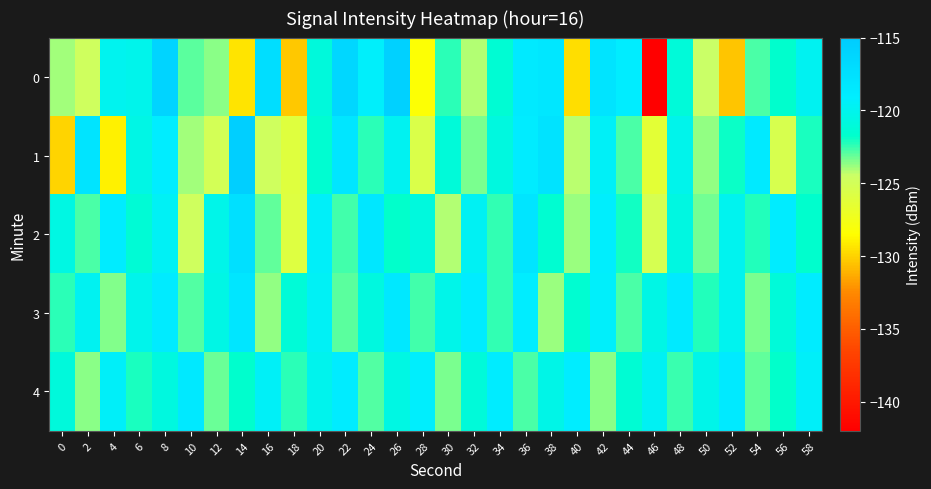

What is the total value across all series at 0?

-617.6